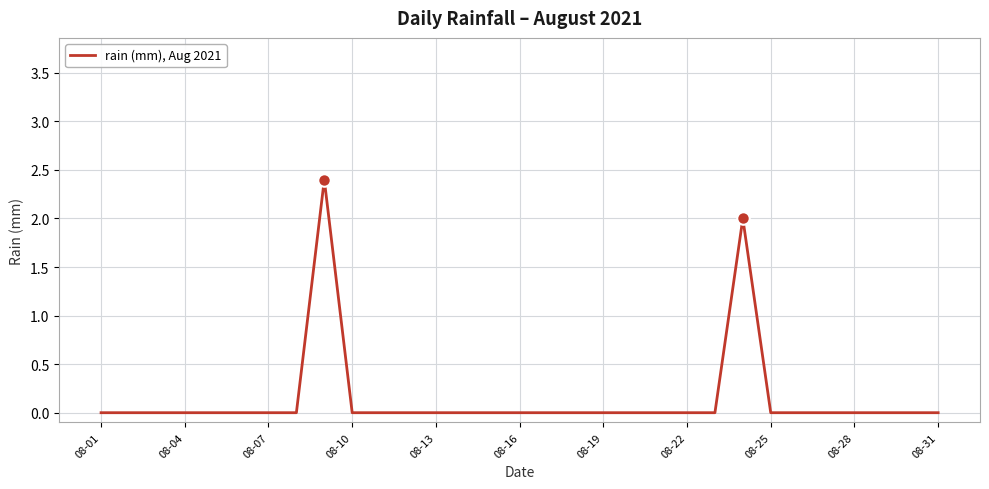

Count the values in the range 0 to 1.

29